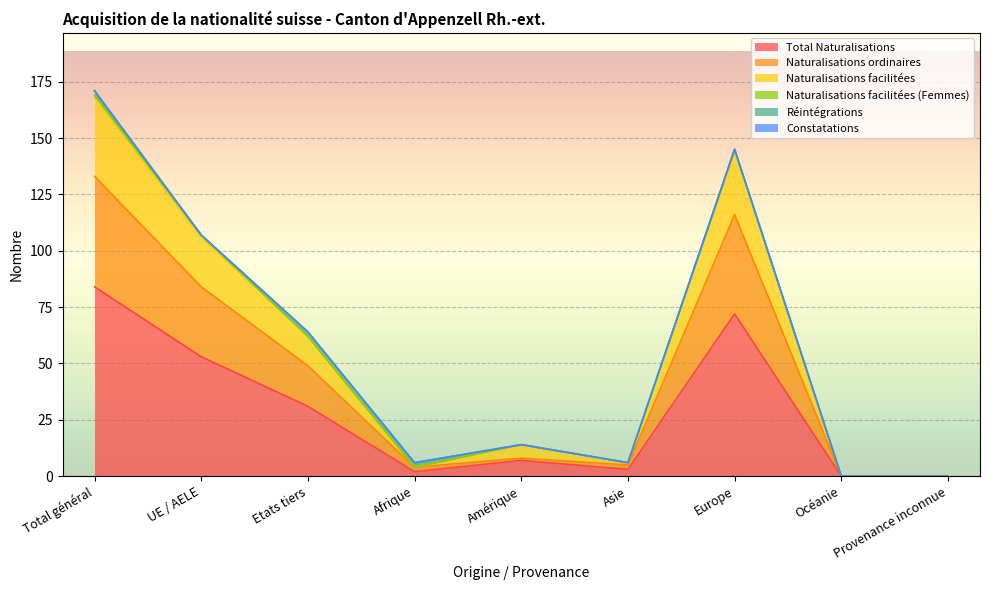

True or false: Total Naturalisations and Naturalisations facilitées intersect in this chart.

False